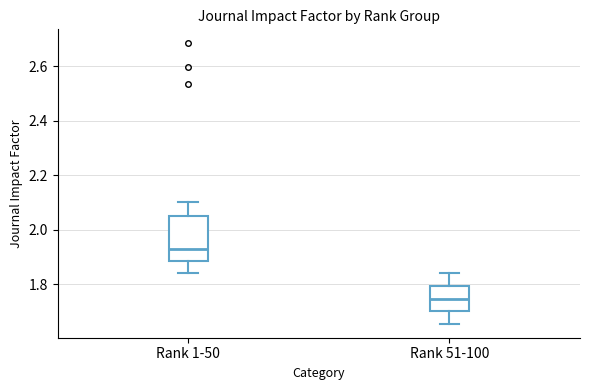

Which box has the highest median line?

Rank 1-50